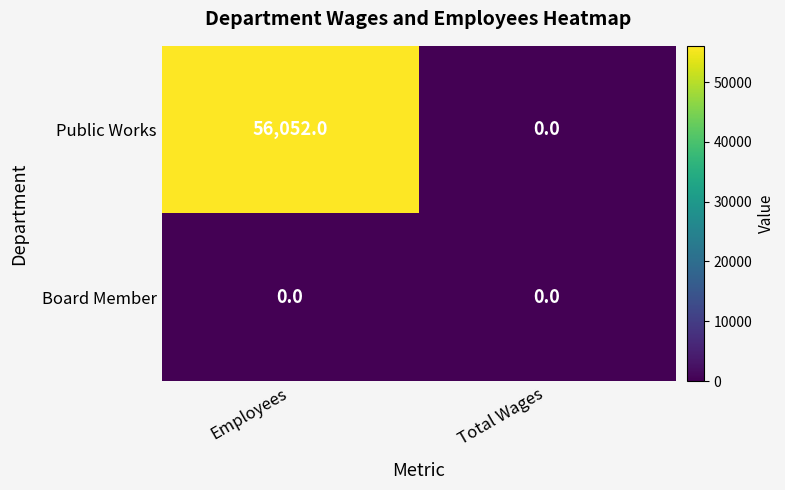

Count the number of data series in this chart.

2